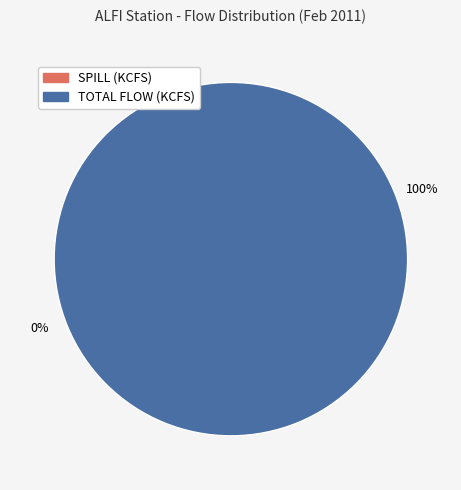

Rank the categories by value from lowest to highest.

SPILL (KCFS), TOTAL FLOW (KCFS)